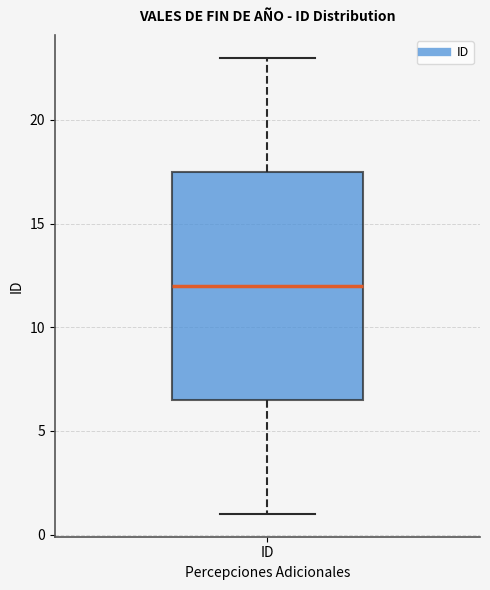

Read this box plot against the y-axis: the position of the median line, the range covered by the box, and the ends of both whiskers. The values are not printed on the chart, so give them approximately, as read against the axis.

median 12.0, box 6.5 to 17.5, whiskers 1.0 to 23.0